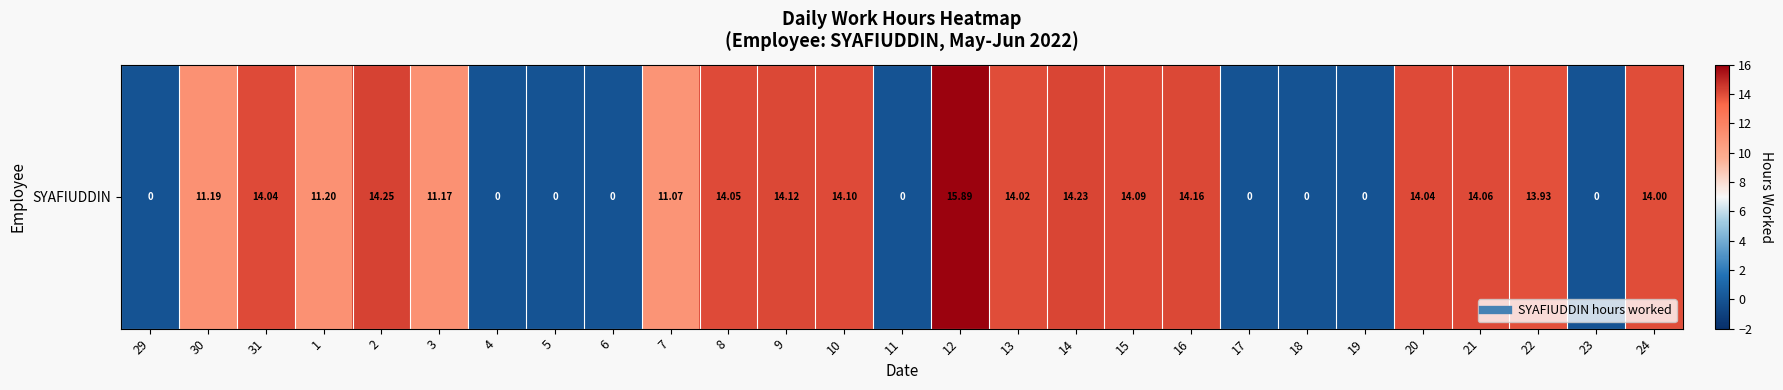

List the labels in order of value, smallest first.

29, 4, 5, 6, 11, 17, 18, 19, 23, 7, 3, 30, 1, 22, 24, 13, 31, 20, 8, 21, 15, 10, 9, 16, 14, 2, 12